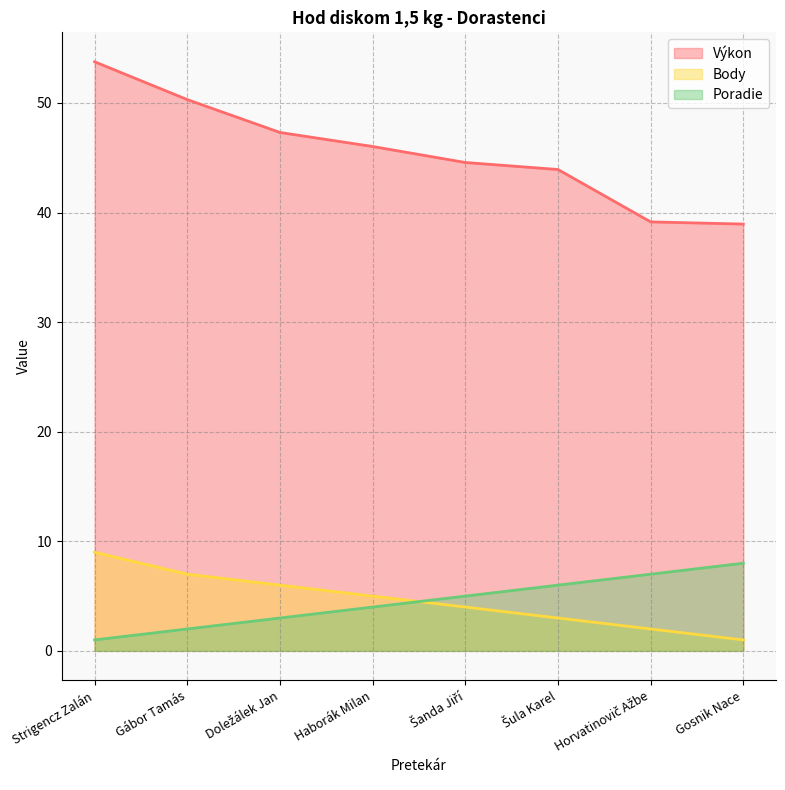

Where does the Výkon series first go above 46?

Strigencz Zalán